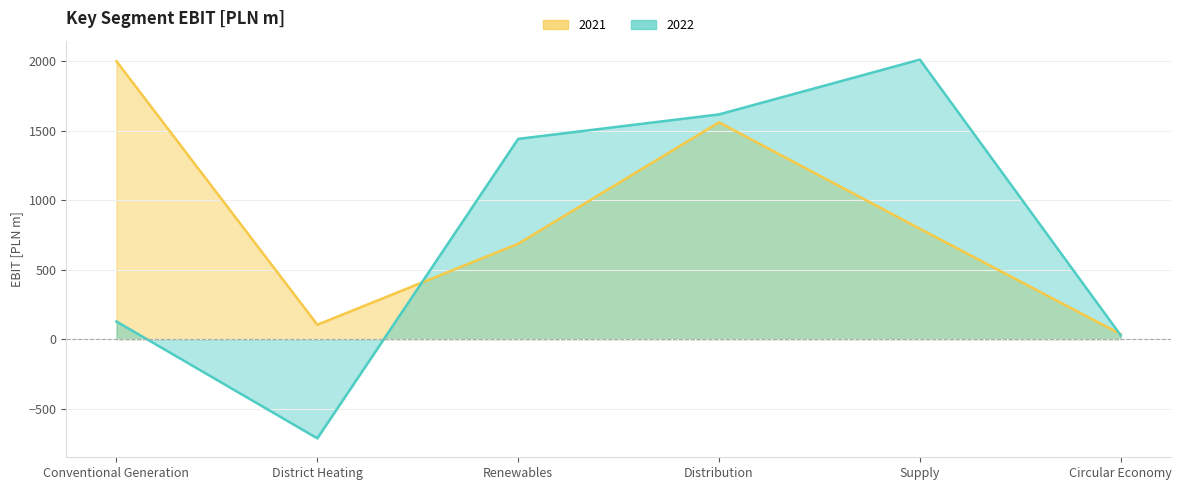

How many interior local valleys does the 2021 series have?

1